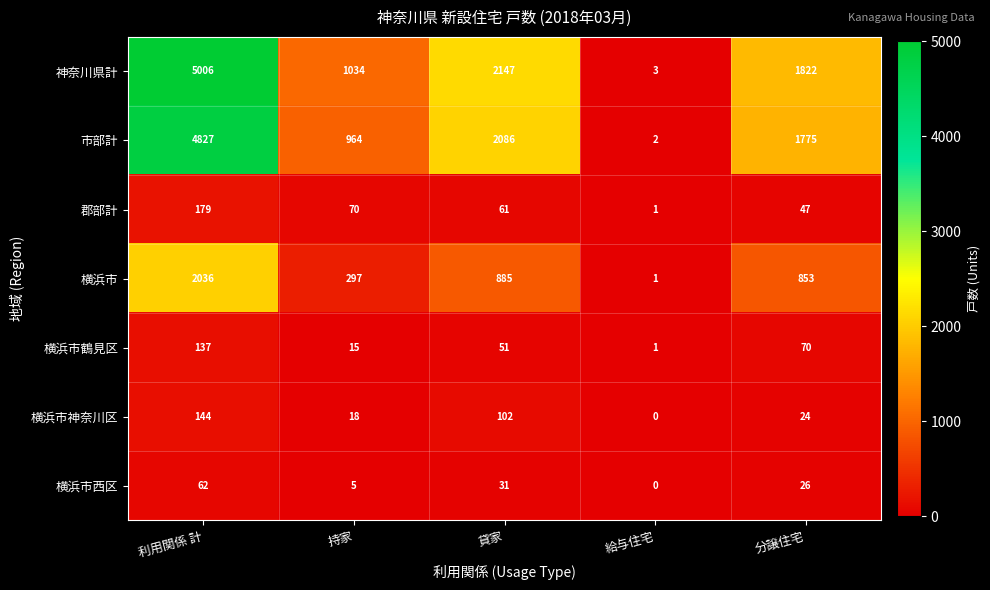

Read the 神奈川県計 value at 貸家.

2147